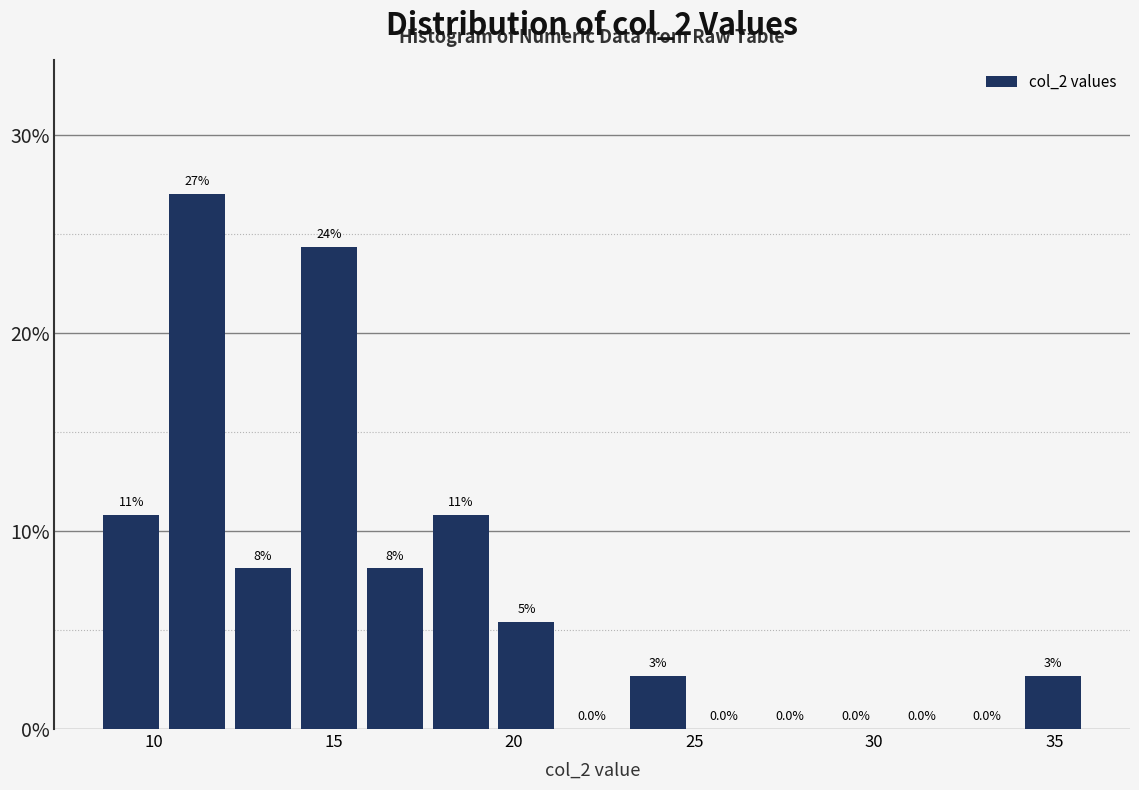

Around what value on the x-axis is the tallest bar? Give the approximate position of its centre, as read against the axis.

11.0